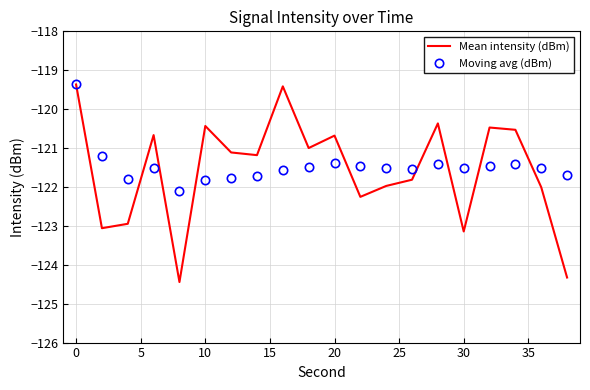

Which series has the largest range (max minus min)?

Mean intensity (dBm)